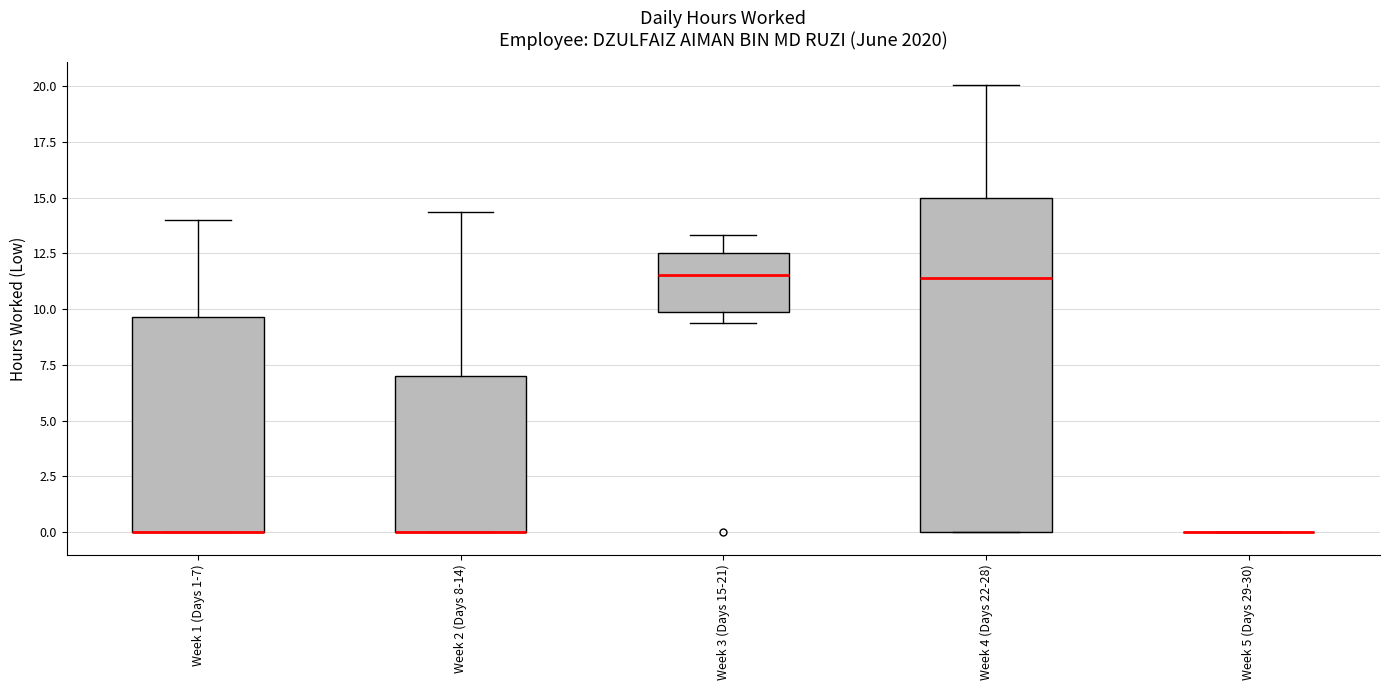

Reading left to right, read every box against the y-axis: the position of its median line, the range the box covers, and the ends of its whiskers. The values are not printed on the chart, so give them approximately, as read against the axis.

Week 1 (Days 1-7): median 0.0 (drawn on the box's lower edge), box 0.0 to 9.5, whiskers 0.0 to 14.0
Week 2 (Days 8-14): median 0.0 (drawn on the box's lower edge), box 0.0 to 7.0, whiskers 0.0 to 14.5
Week 3 (Days 15-21): median 11.5, box 10.0 to 12.5, whiskers 9.5 to 13.5
Week 4 (Days 22-28): median 11.5, box 0.0 to 15.0, whiskers 0.0 to 20.0
Week 5 (Days 29-30): box collapsed to a line at 0.0, whiskers 0.0 to 0.0